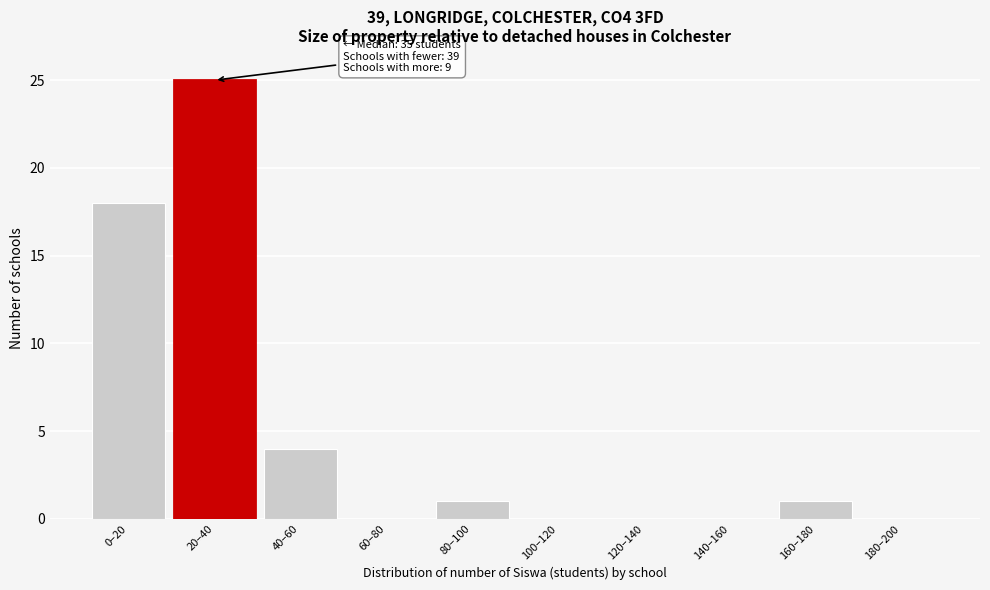

Reading right to left, what are all the values shown in this chart?

180–200=0	160–180=1	140–160=0	120–140=0	100–120=0	80–100=1	60–80=0	40–60=4	20–40=25	0–20=18